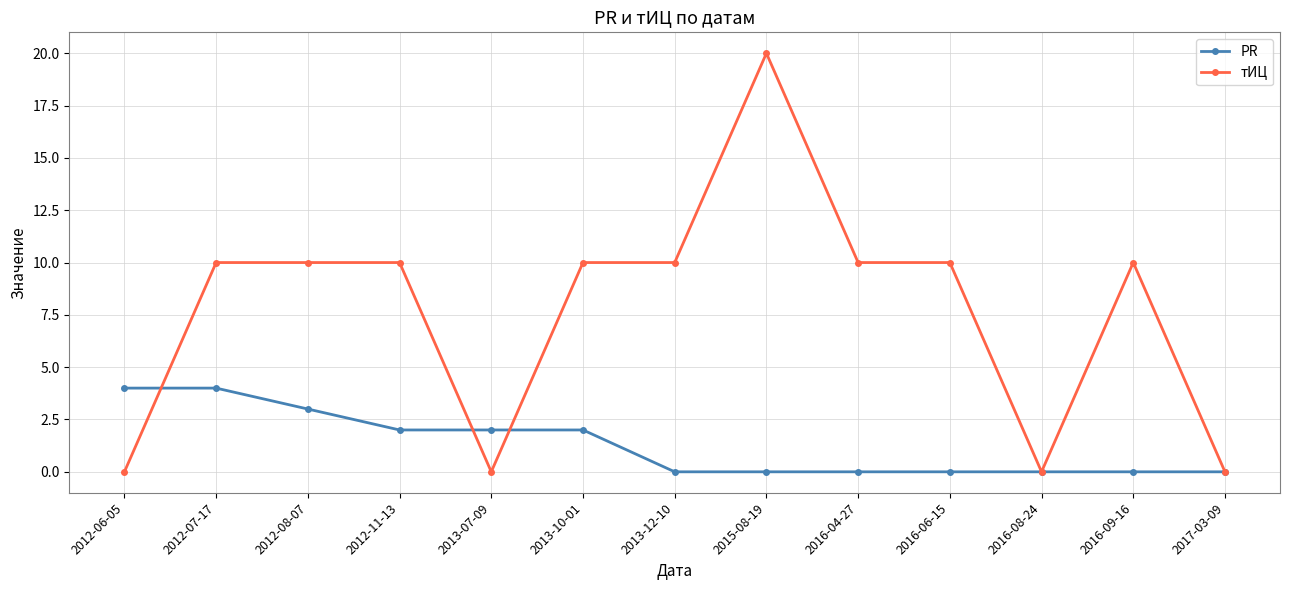

Which series has the widest spread of values?

тИЦ